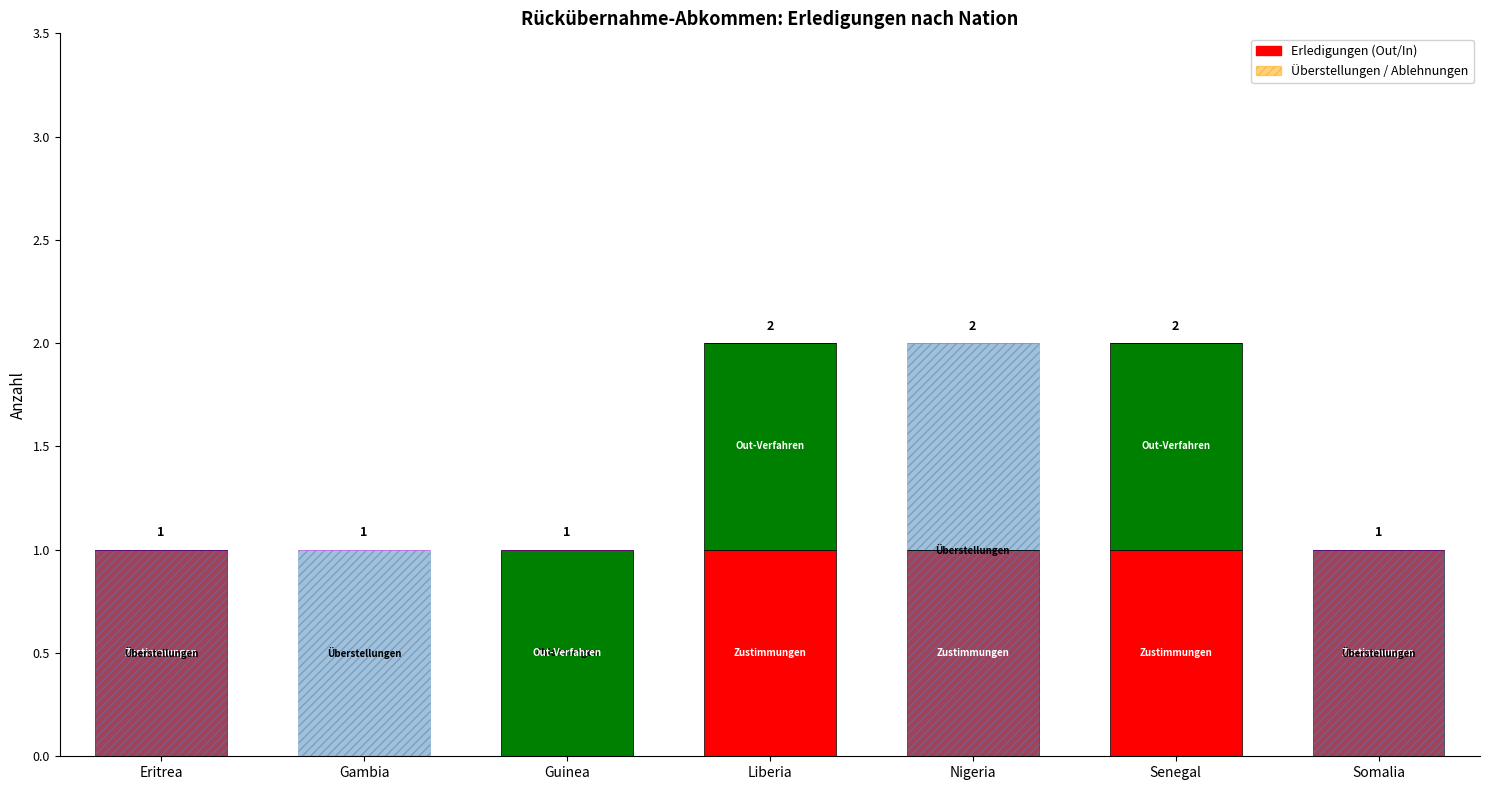

Which series has the largest range (max minus min)?

Überstellungen Out